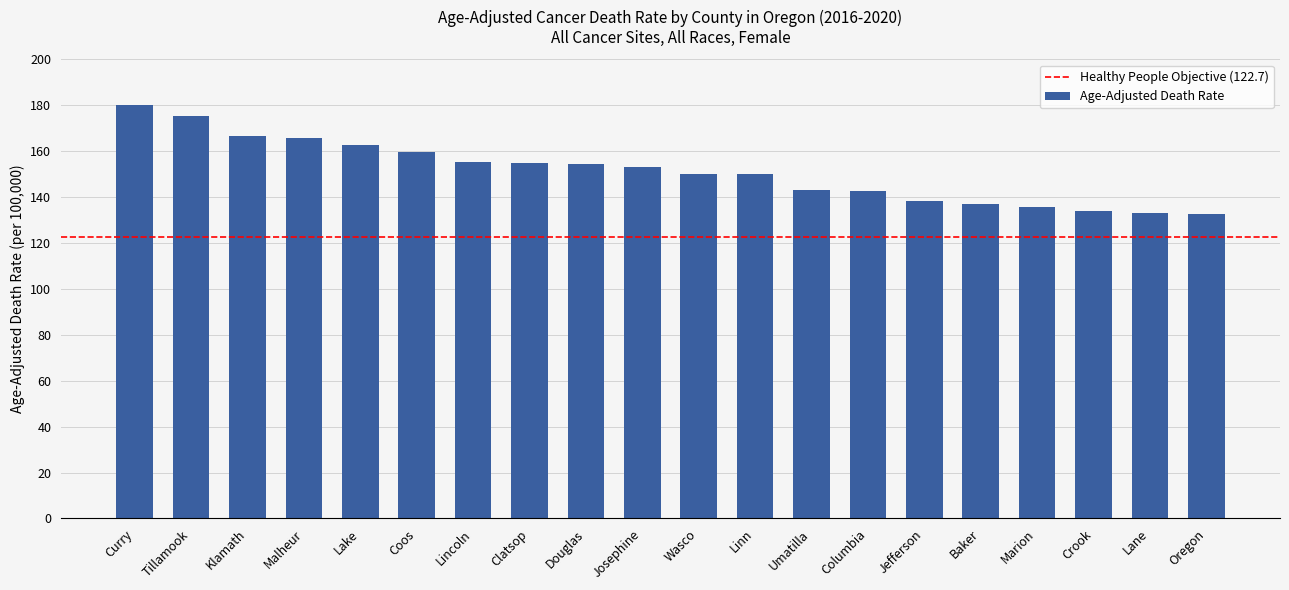

Read the value at Jefferson.

138.3